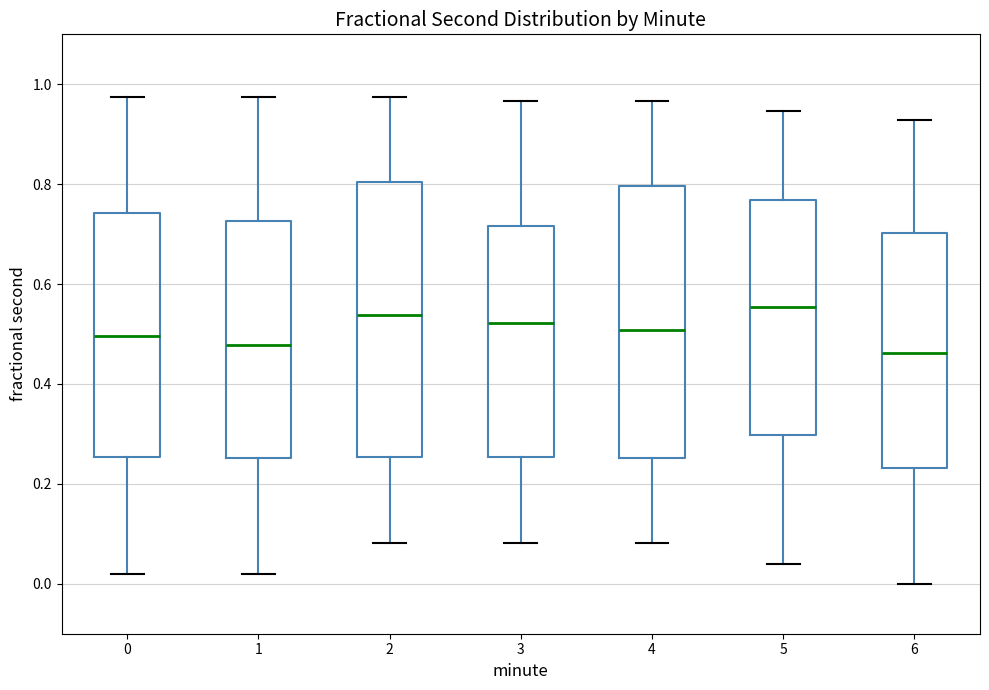

Reading left to right, read every box against the y-axis: the position of its median line, the range the box covers, and the ends of its whiskers. The values are not printed on the chart, so give them approximately, as read against the axis.

0: median 0.50, box 0.26 to 0.74, whiskers 0.02 to 0.98
1: median 0.48, box 0.26 to 0.72, whiskers 0.02 to 0.98
2: median 0.54, box 0.26 to 0.80, whiskers 0.08 to 0.98
3: median 0.52, box 0.26 to 0.72, whiskers 0.08 to 0.96
4: median 0.50, box 0.26 to 0.80, whiskers 0.08 to 0.96
5: median 0.56, box 0.30 to 0.76, whiskers 0.04 to 0.94
6: median 0.46, box 0.24 to 0.70, whiskers 0.00 to 0.92